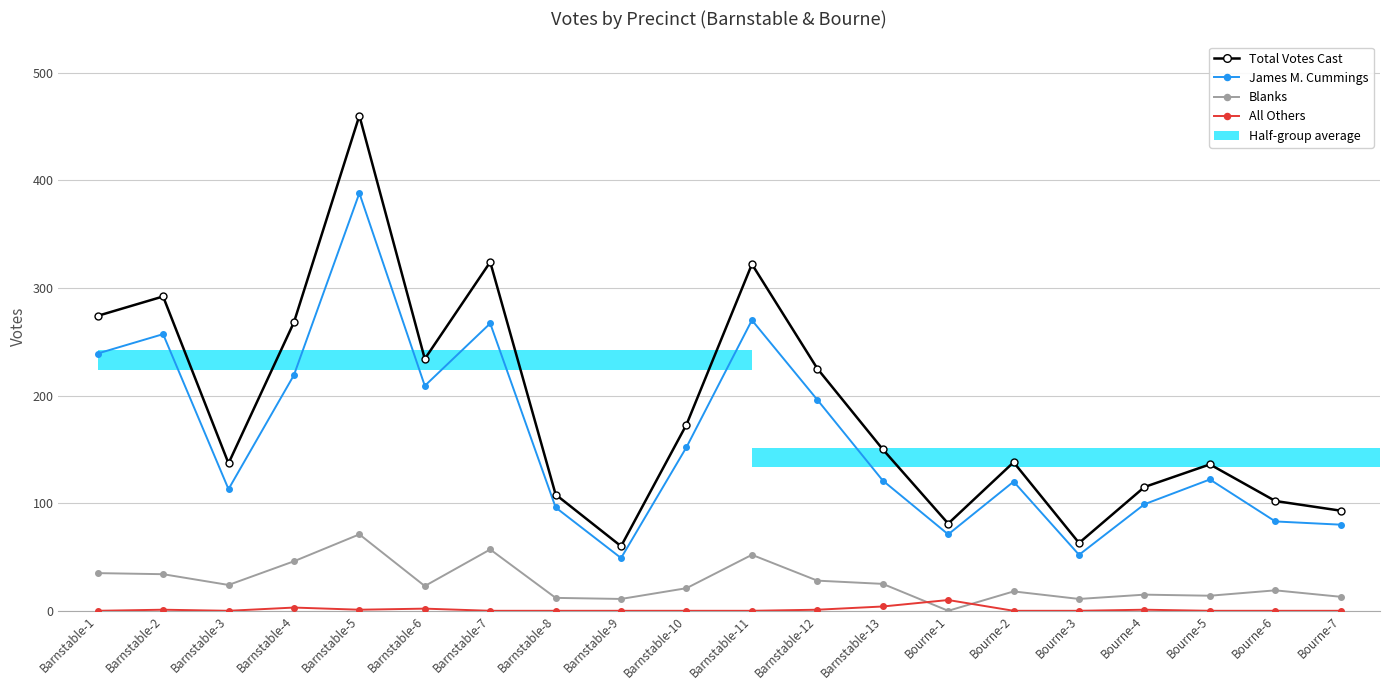

What is the label of the 16th bar from the right?

Barnstable-5